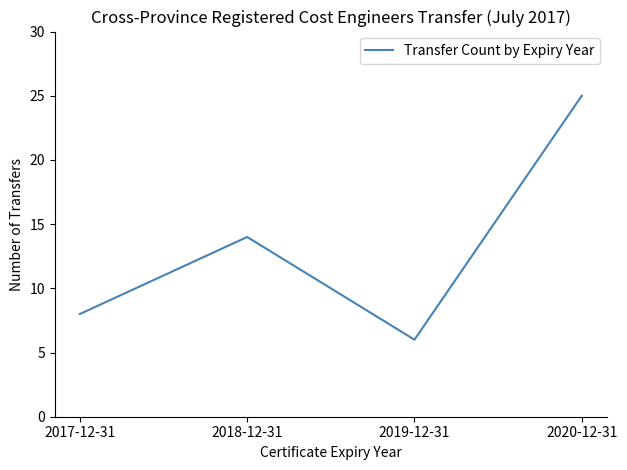

What position from the left is 2018-12-31?

2